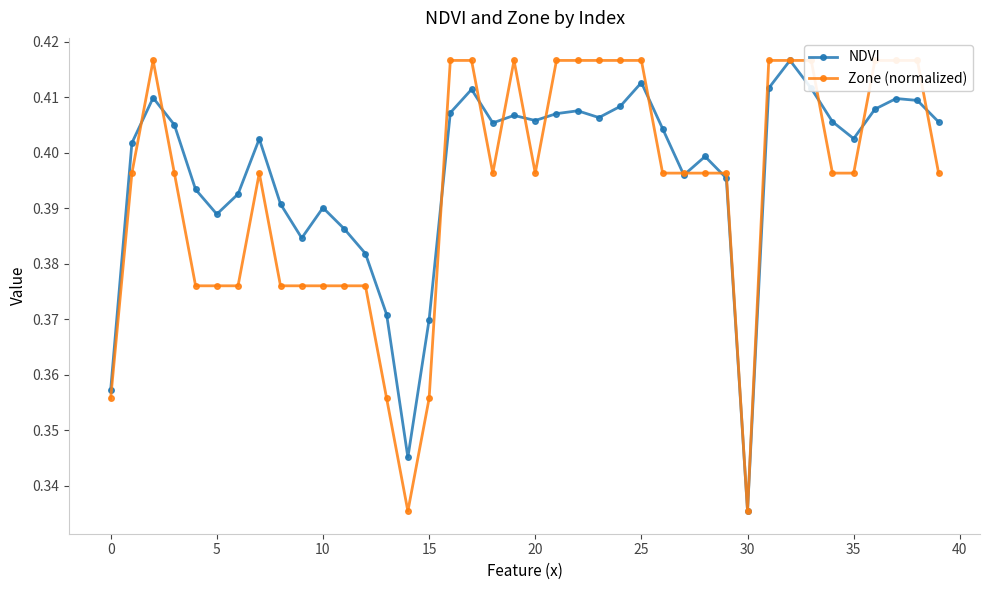

True or false: NDVI has more than 1 points higher than both neighbors.

True